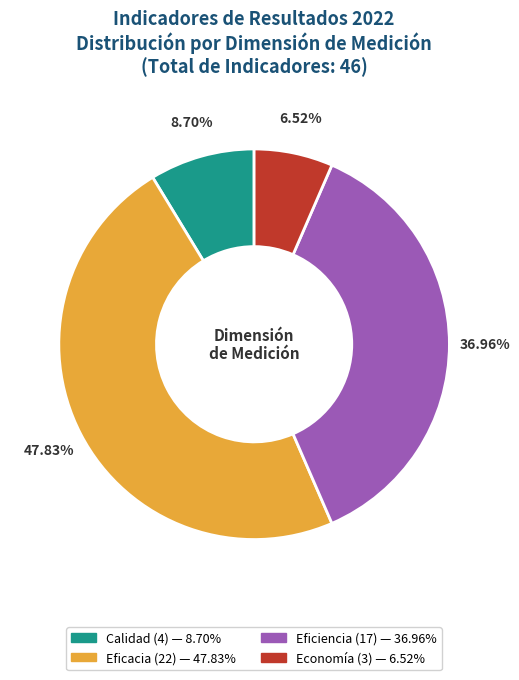

Rank the categories by value from highest to lowest.

Eficacia, Eficiencia, Calidad, Economía